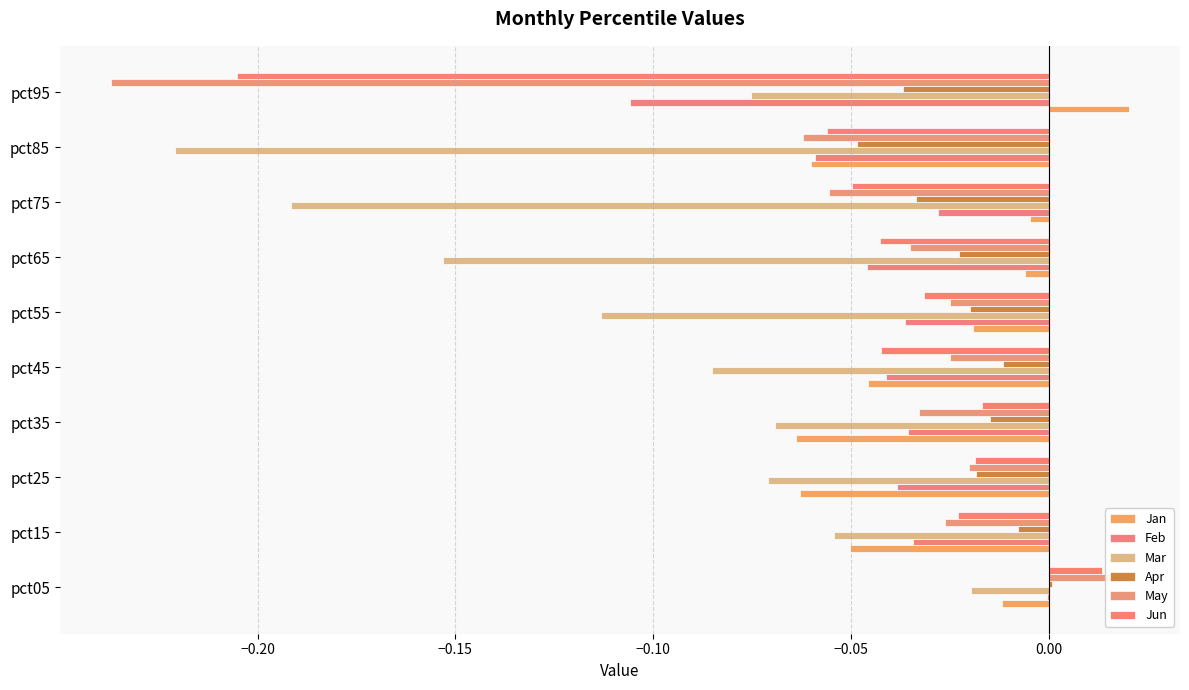

Is the value of Jan at pct45 greater than the value of May at pct25?

No